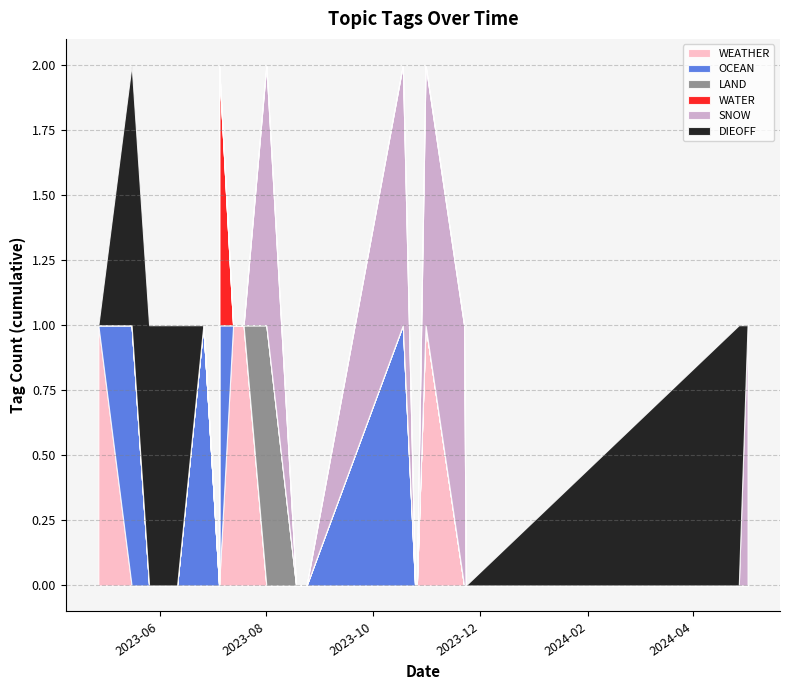

True or false: LAND has more than 2 interior local peaks.

False